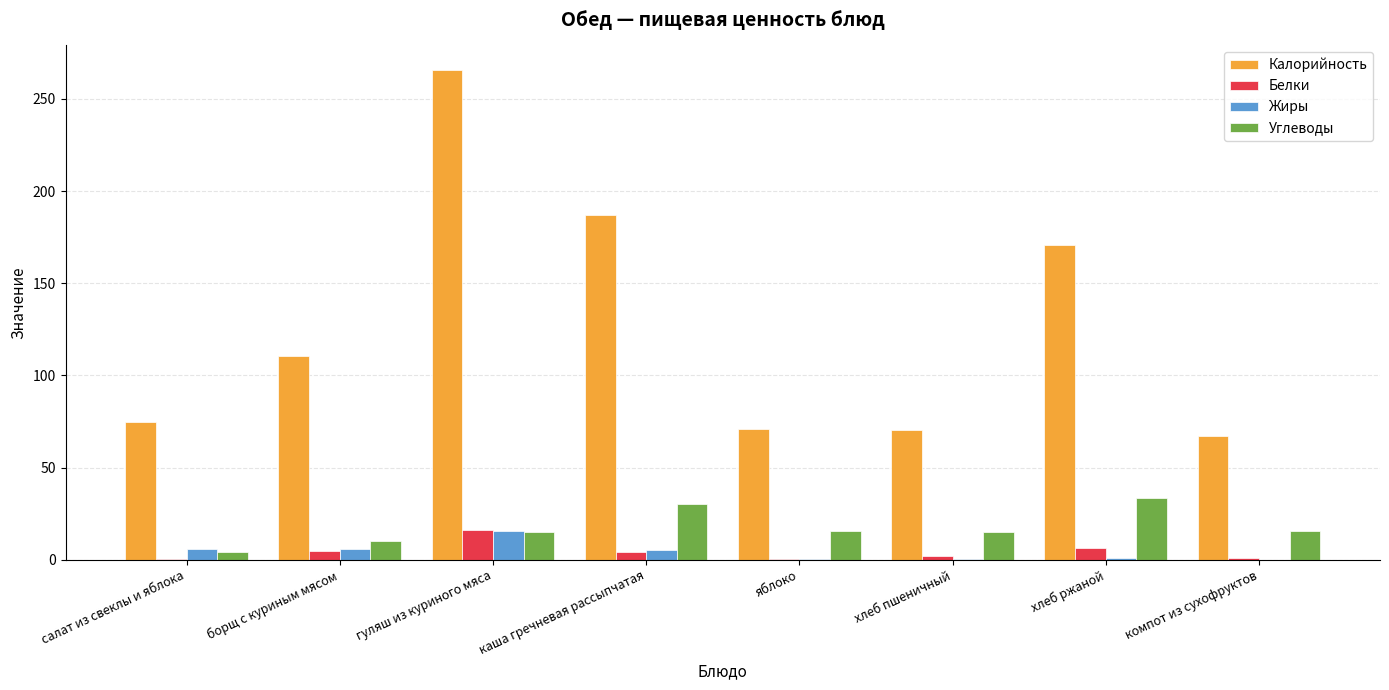

How many groups of bars are there?

8